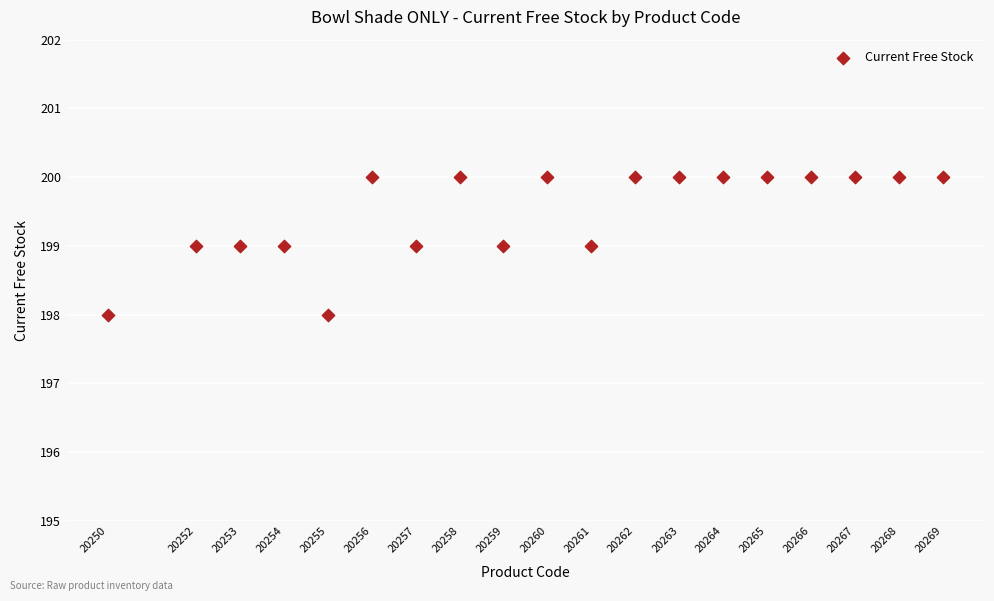

What is the range of X values (max minus min)?

19